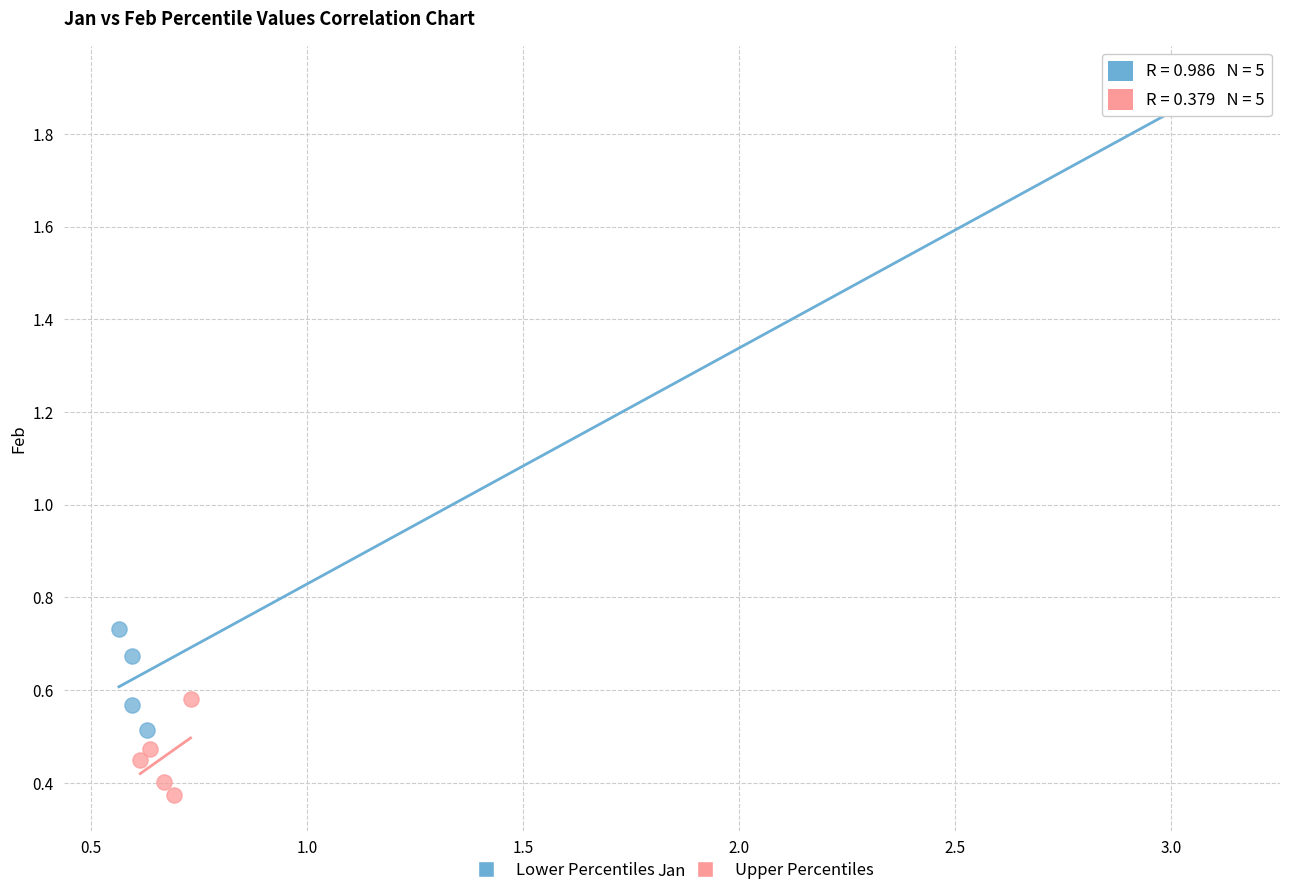

Which series has the widest spread of Y values?

Lower Percentiles